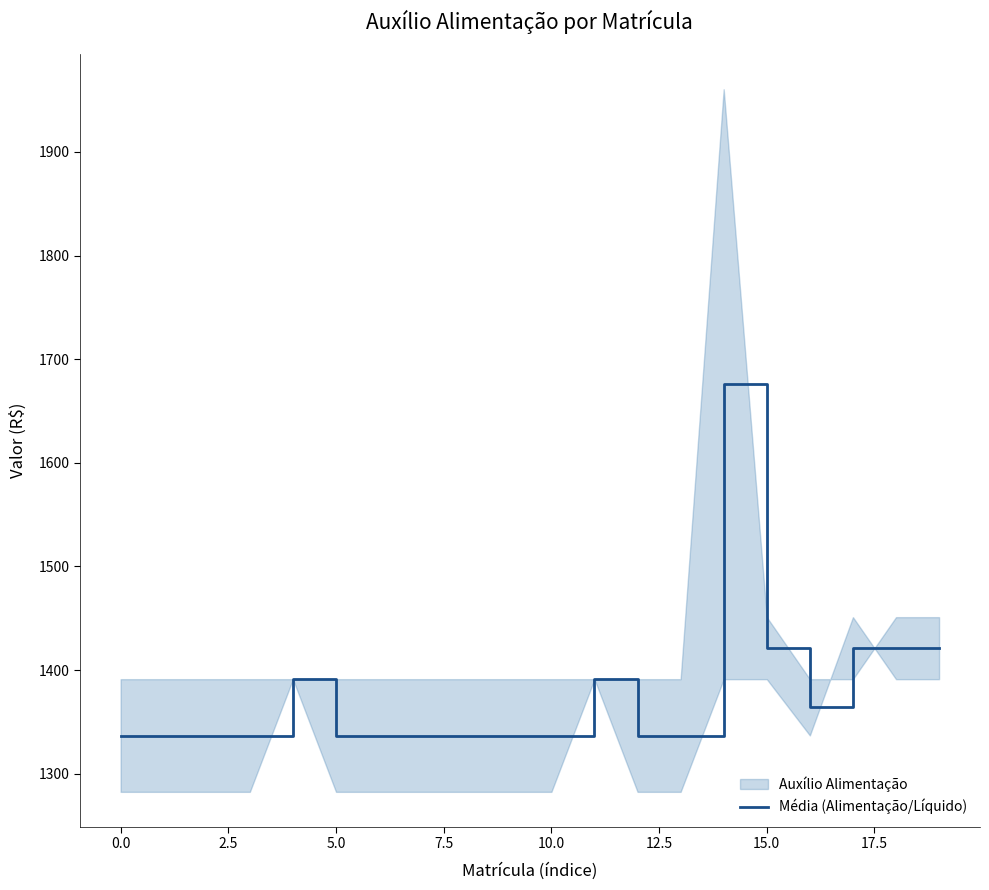

What is the value of the 11th point from the left?

1336.9